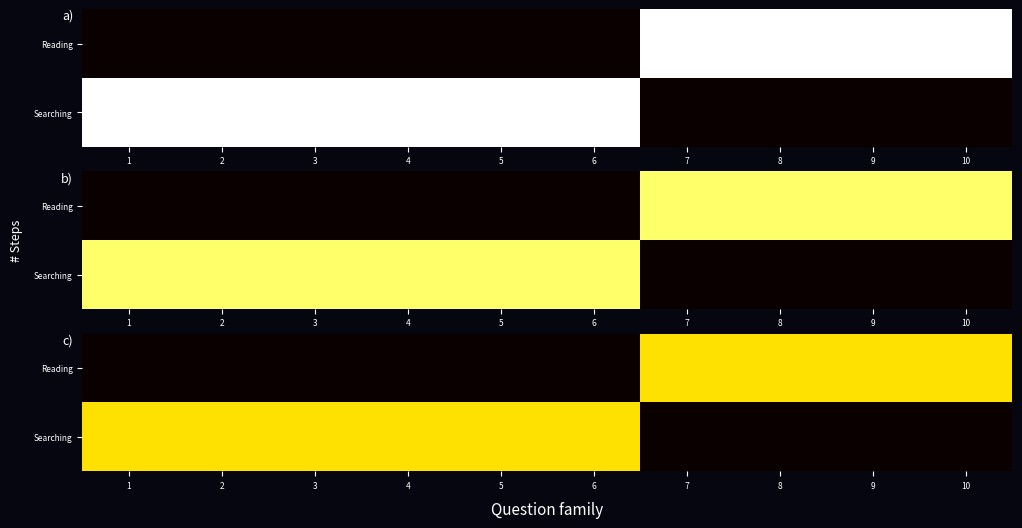

The Reading series shows 0.4 at 1. True or false?

False